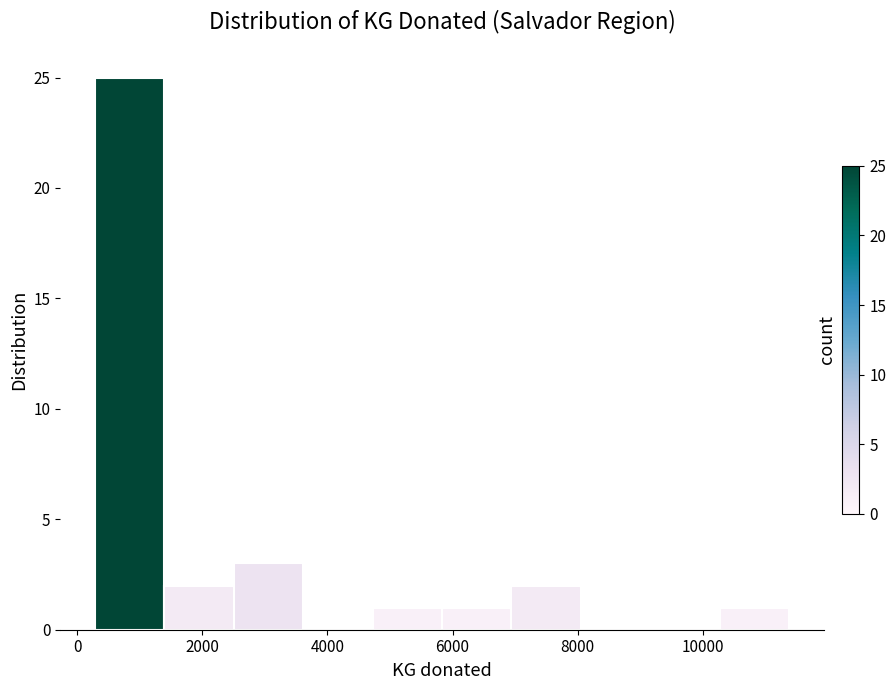

How tall is the bar that spans 10200 to 11400 on the x-axis? Neither the bar edges nor the heights are printed on the chart, so give them approximately, as read against the axes.

1